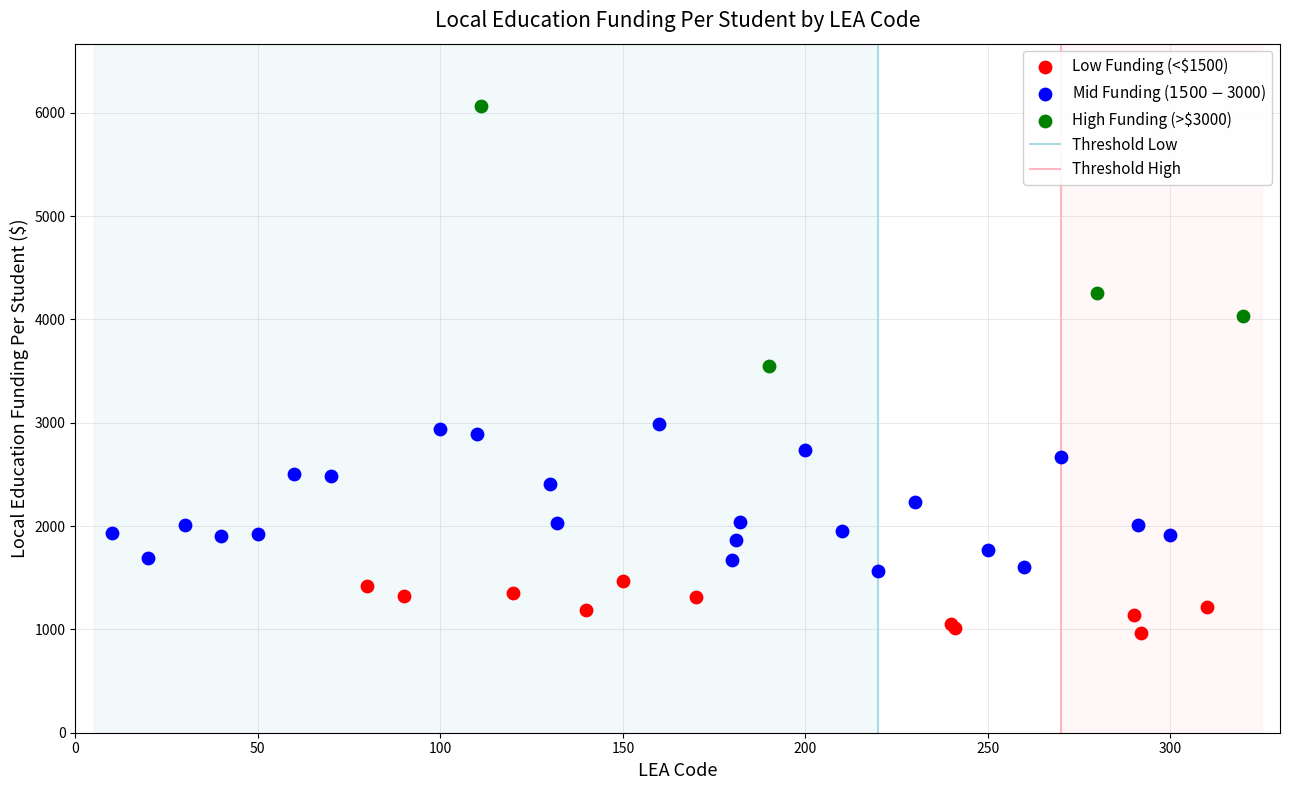

Which series contains the lowest Y value?

Low Funding (<$1500)